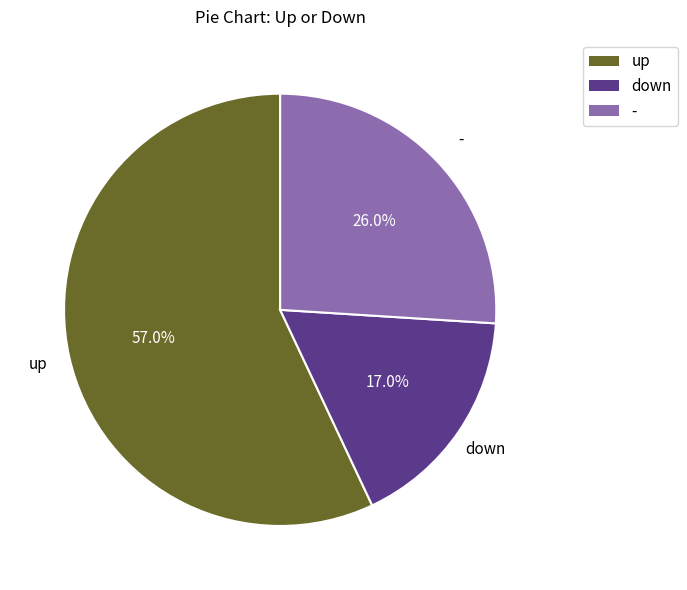

Which slice is the smallest?

down